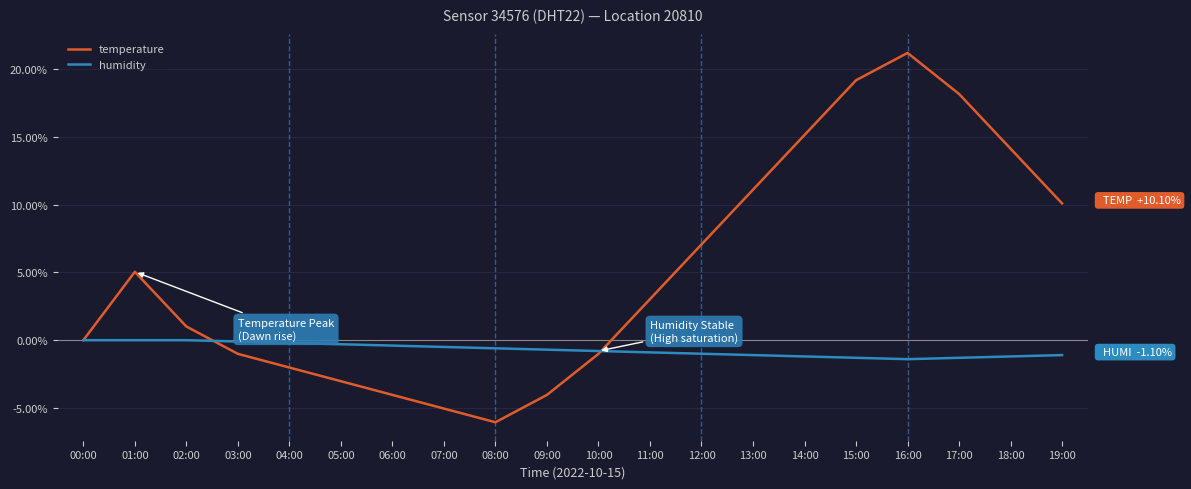

What are all the series names shown in the legend?

temperature, humidity